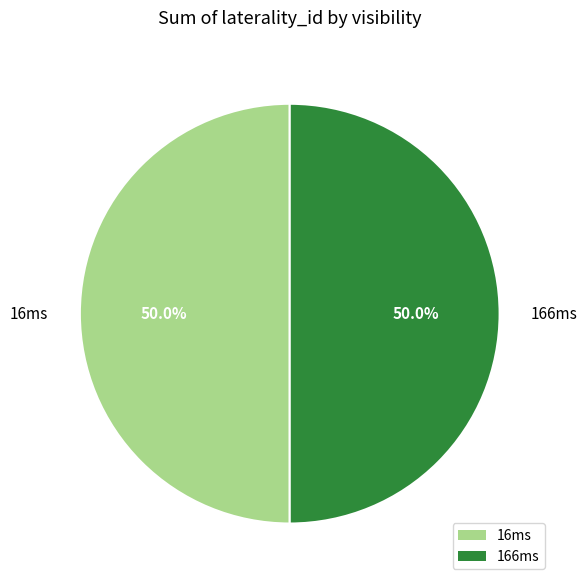

Combined, what portion of the pie is 16ms and 166ms?

100.0%